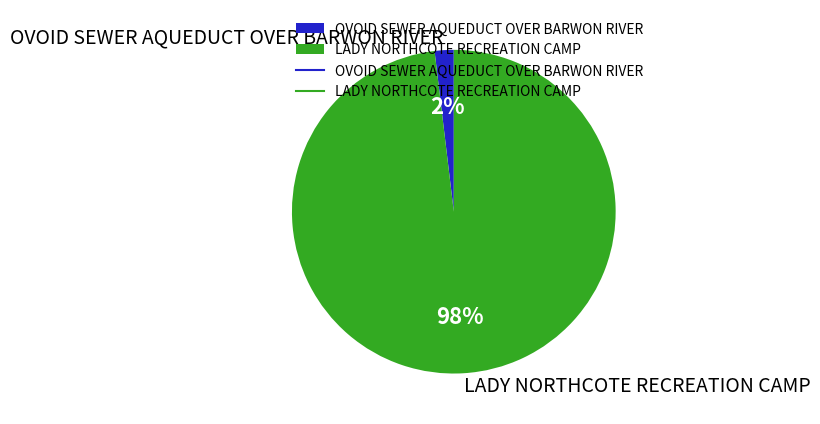

To the nearest percent, what is the difference between the OVOID SEWER AQUEDUCT OVER BARWON RIVER and LADY NORTHCOTE RECREATION CAMP slice percentages?

96%